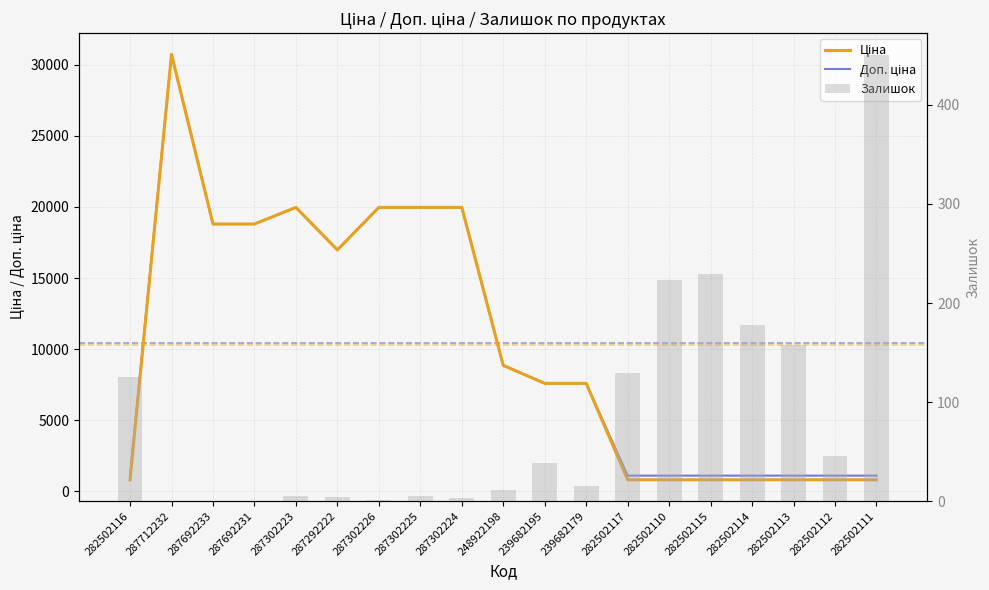

Which series has the largest total across all categories?

Доп. ціна